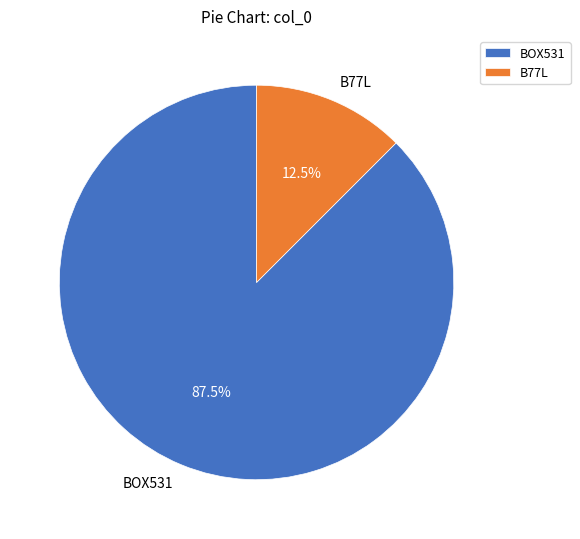

What percentage do B77L and BOX531 together represent?

100.0%